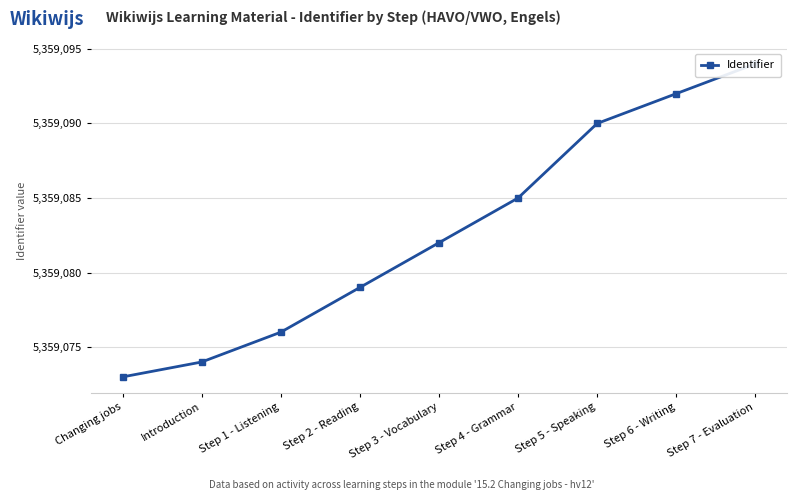

Count the number of categories in the chart.

9